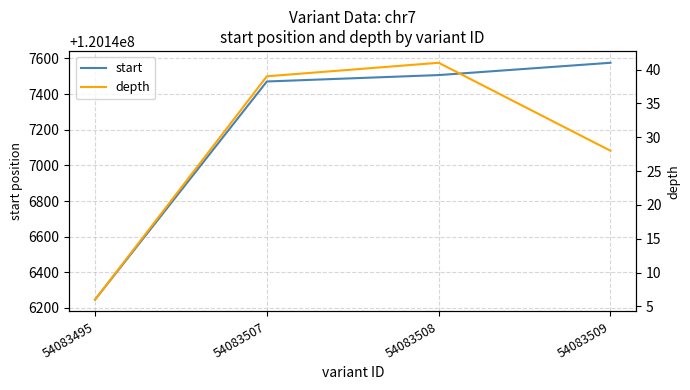

List the labels in order of start value, smallest first.

54083495, 54083507, 54083508, 54083509